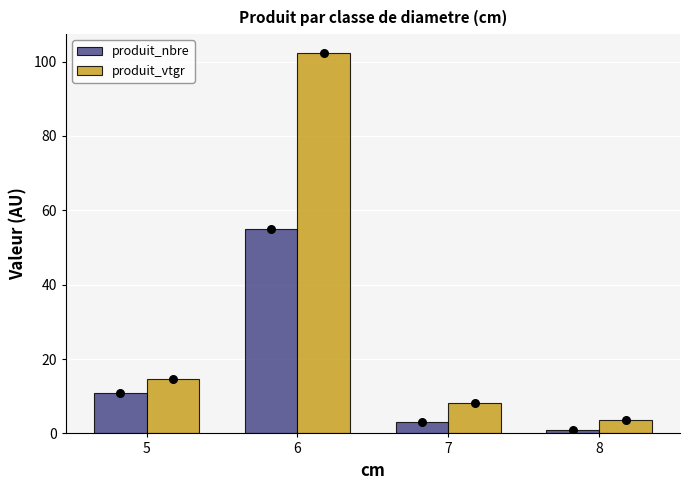

What are all the series names shown in the legend?

produit_nbre, produit_vtgr